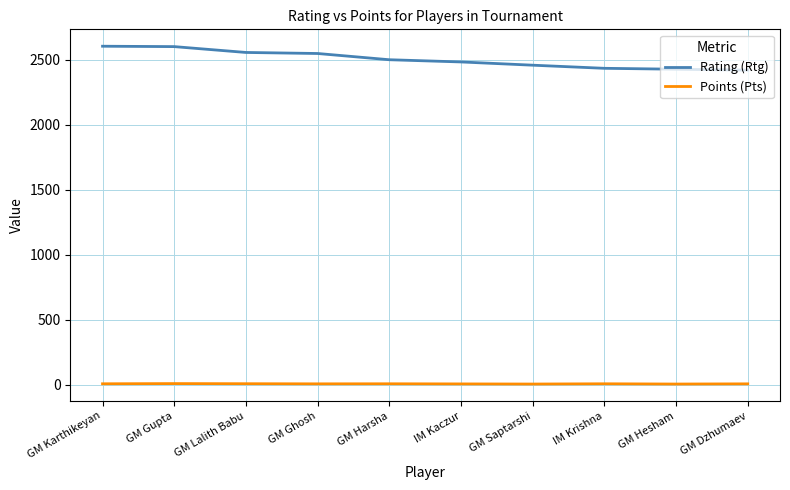

The value of Rating (Rtg) at GM Harsha is 1704.1. True or false?

False